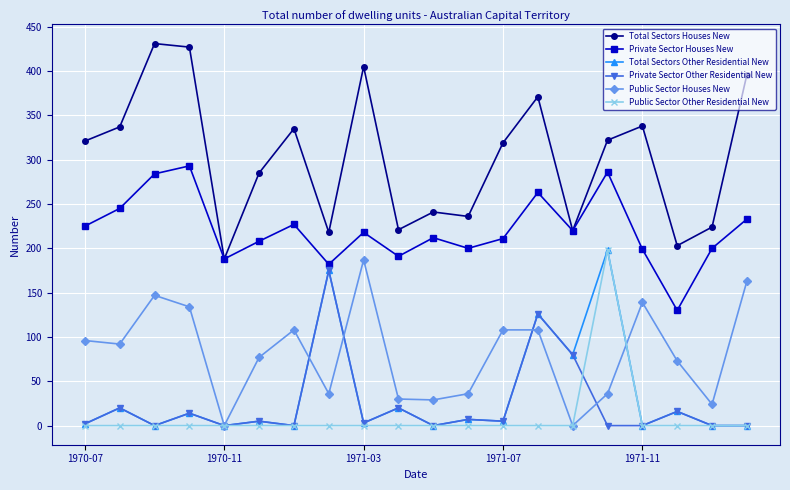

Which series has the widest spread of values?

Total Sectors Houses New